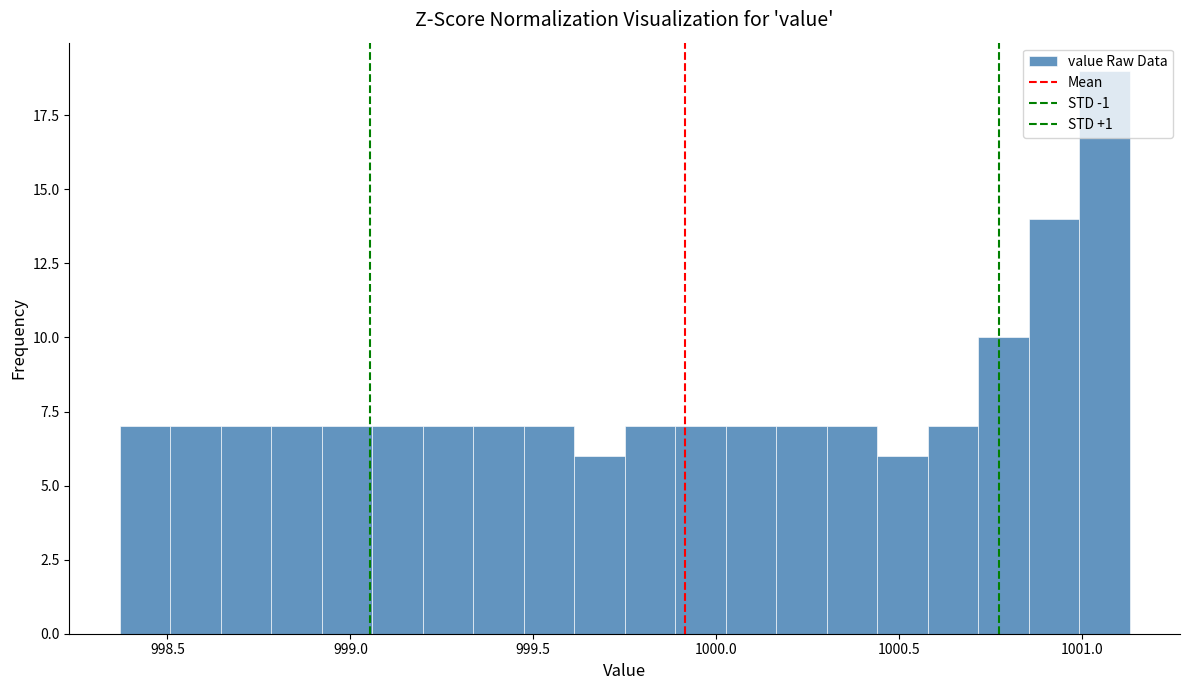

Around what value on the x-axis is the tallest bar? Give the approximate position of its centre, as read against the axis.

1001.05